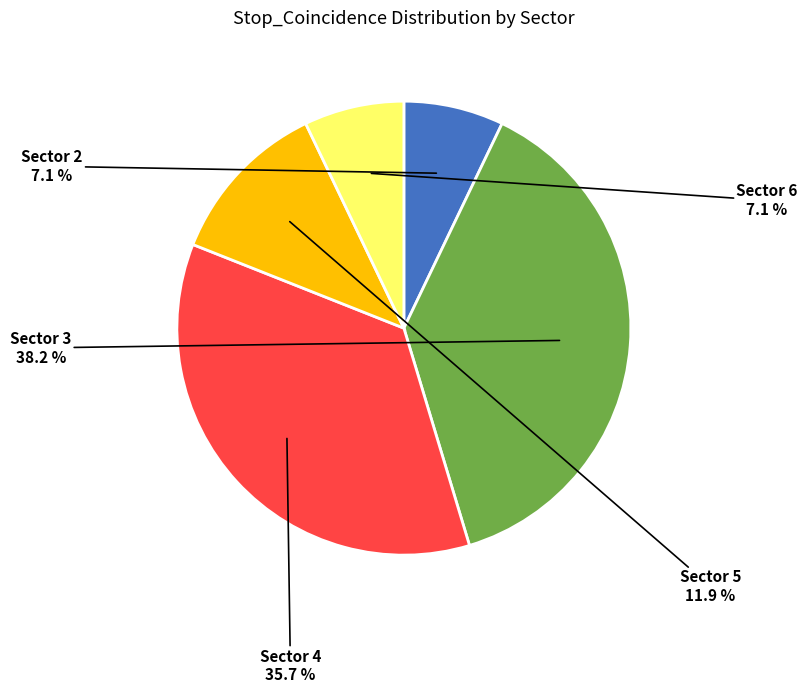

Is there any slice that represents more than half of the pie?

No